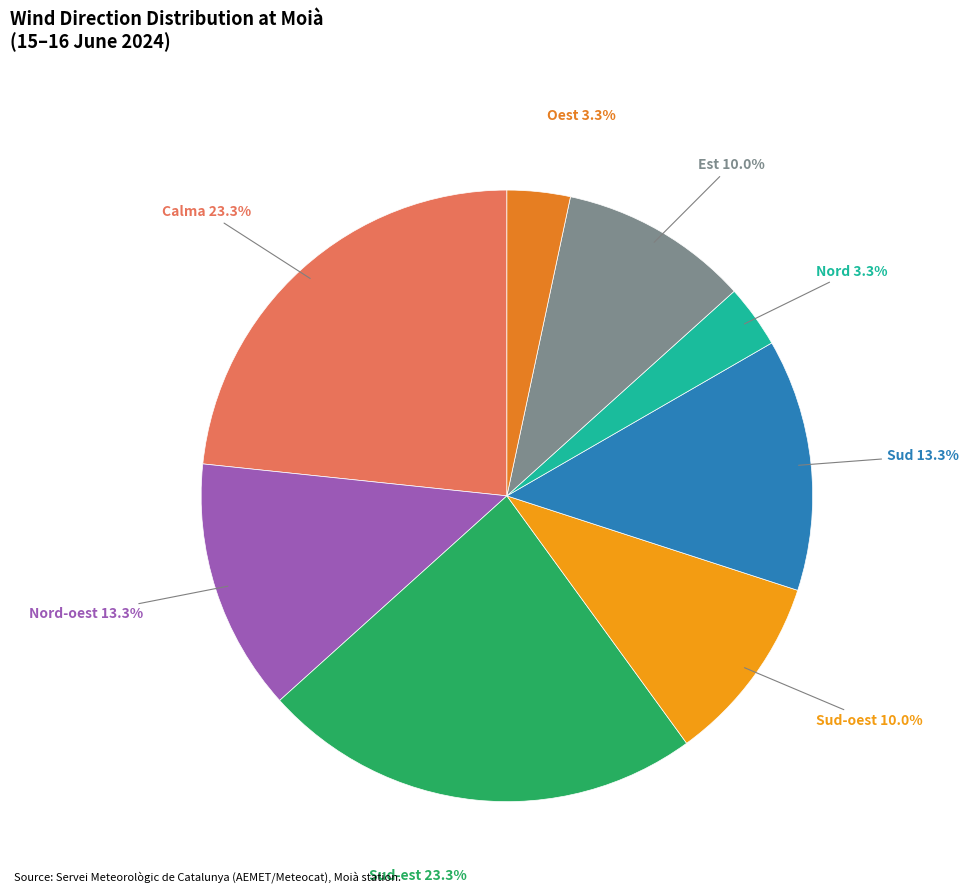

To the nearest percent, what is the average slice percentage?

12%